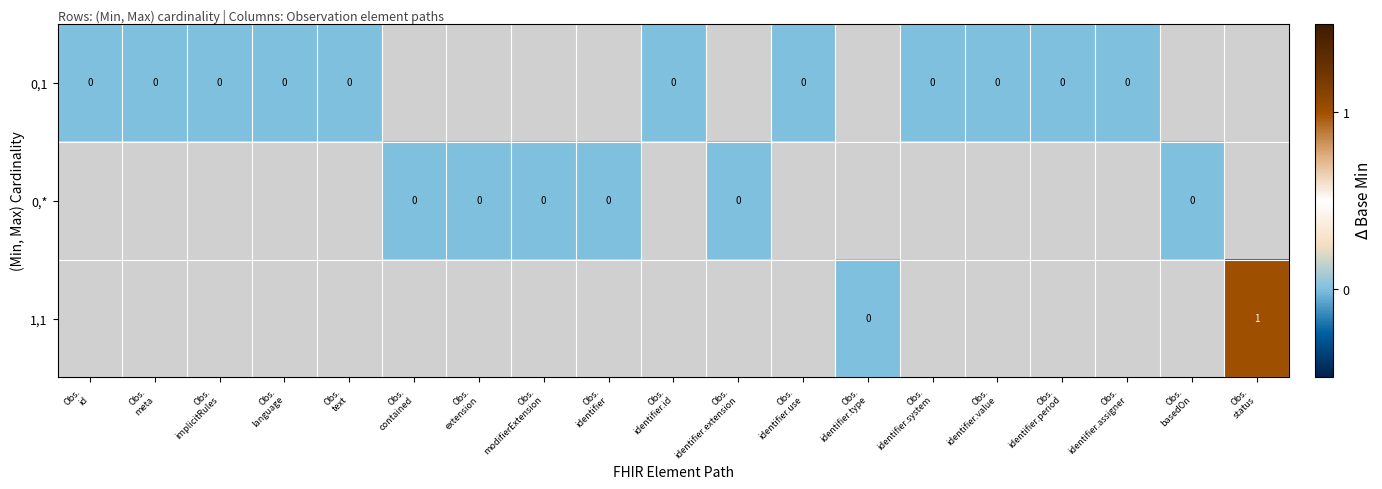

Rank the categories by 0,* value from highest to lowest.

Obs. id, Obs. meta, Obs. implicitRules, Obs. language, Obs. text, Obs. contained, Obs. extension, Obs. modifierExtension, Obs. identifier, Obs. identifier.id, Obs. identifier.extension, Obs. identifier.use, Obs. identifier.type, Obs. identifier.system, Obs. identifier.value, Obs. identifier.period, Obs. identifier.assigner, Obs. basedOn, Obs. status